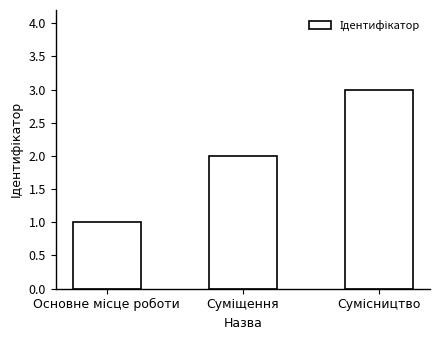

What is the maximum value shown in the chart?

3